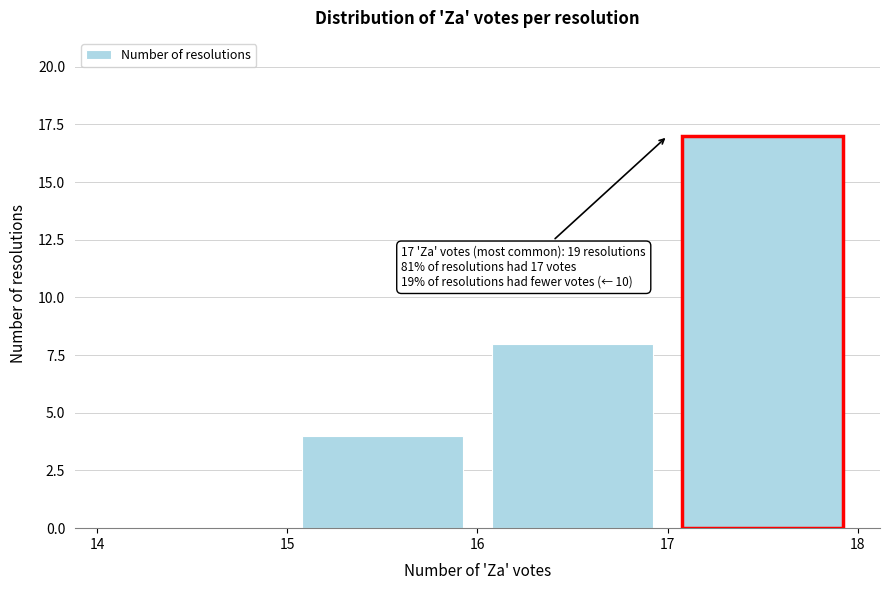

Over which range of the x-axis is the bar tallest?

17 to 18